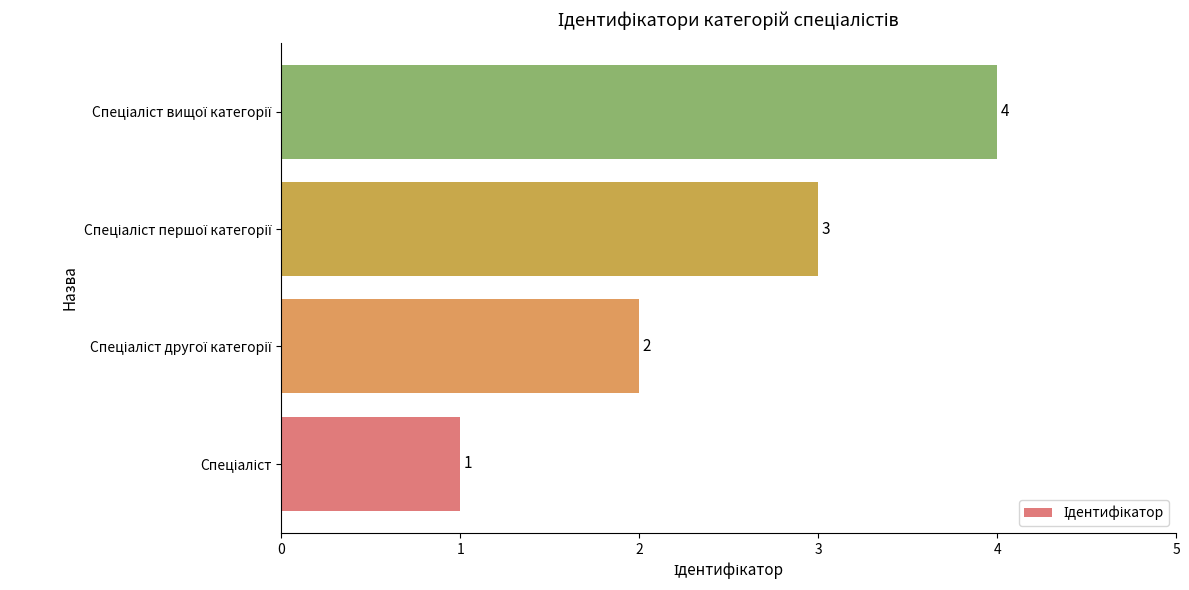

What is the greatest value displayed?

4